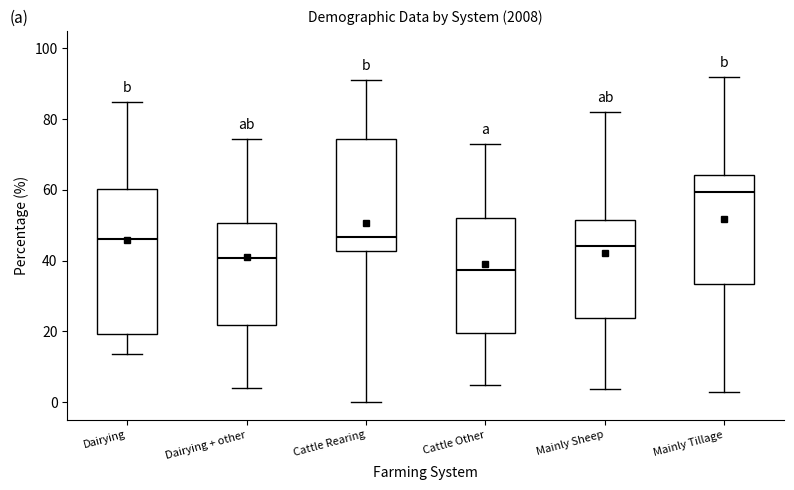

Reading left to right, transcribe this box plot: for each box, give where its median line is, the range the box spans, and where its two whiskers end, as read against the y-axis. The values are not printed on the chart, so give them approximately, as read against the axis.

Dairying: median 46, box 20 to 60, whiskers 14 to 84
Dairying + other: median 40, box 22 to 50, whiskers 4 to 74
Cattle Rearing: median 46, box 42 to 74, whiskers 0 to 92
Cattle Other: median 38, box 20 to 52, whiskers 4 to 72
Mainly Sheep: median 44, box 24 to 52, whiskers 4 to 82
Mainly Tillage: median 60, box 34 to 64, whiskers 2 to 92